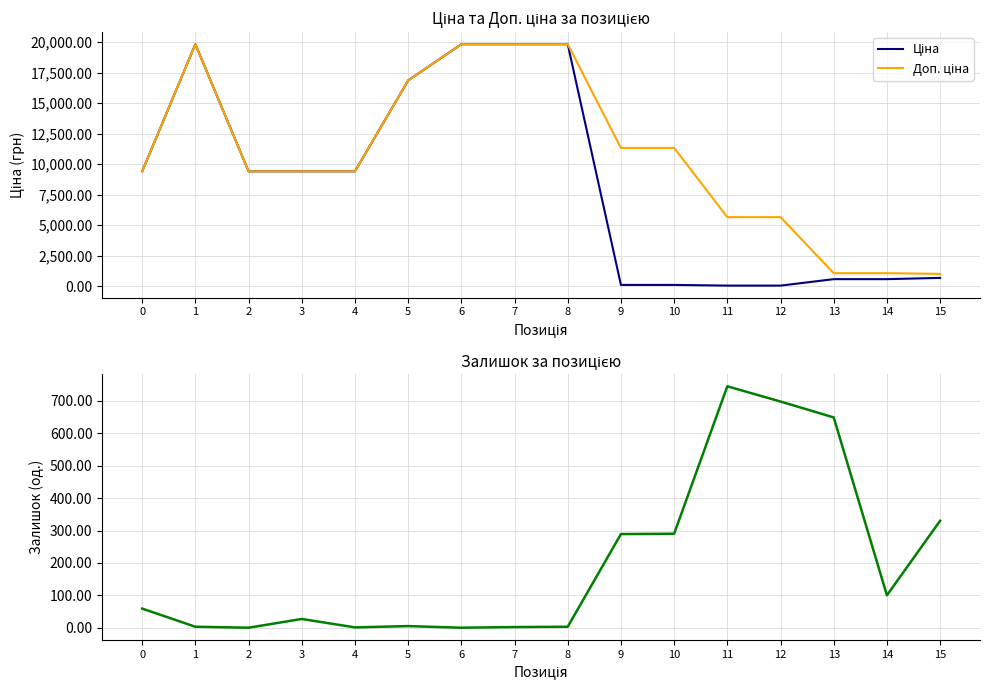

At which category is the sum across all series the highest?

1